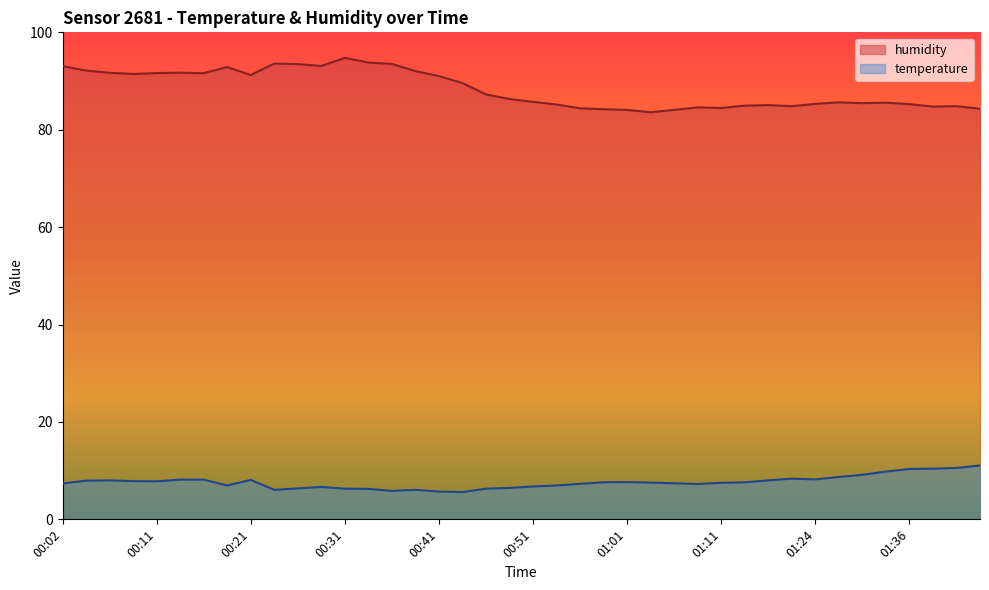

Count the number of data series in this chart.

2